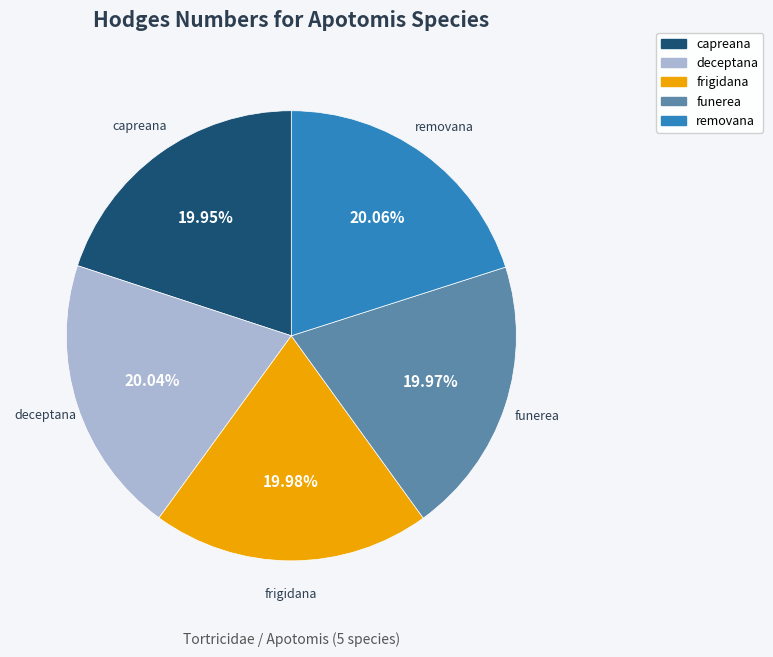

What is the ratio of the value at funerea to the value at removana?

1.0